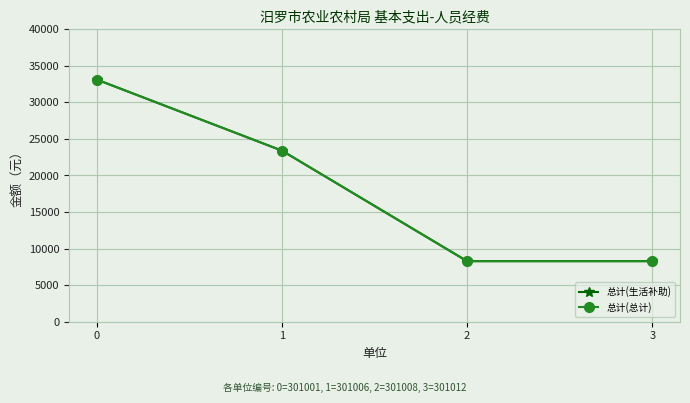

Which series has the largest range (max minus min)?

总计(生活补助)